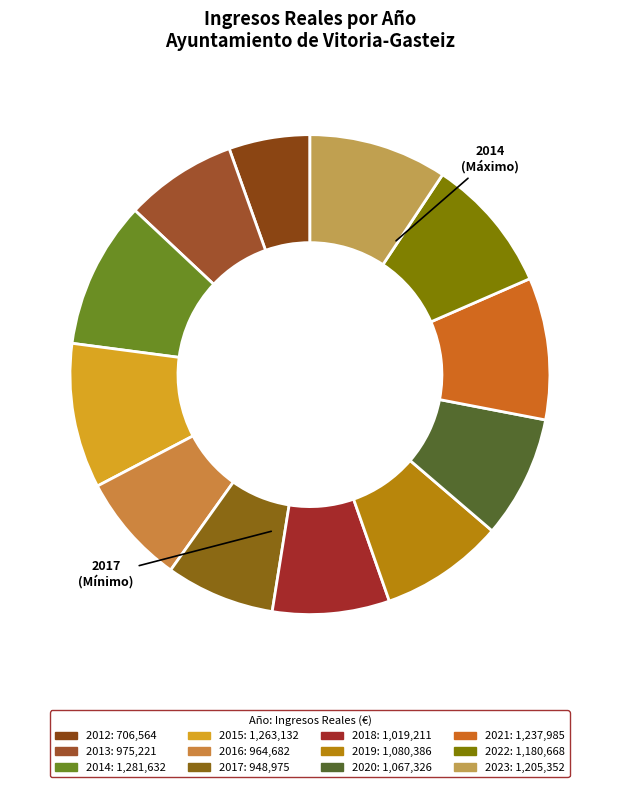

Which slice is the smallest?

2012